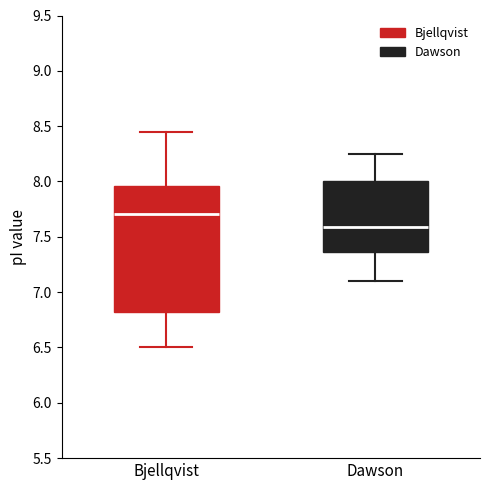

Where does the upper whisker of the box for Dawson end on the y-axis? The values are not printed on the chart, so give them approximately, as read against the axis.

8.25